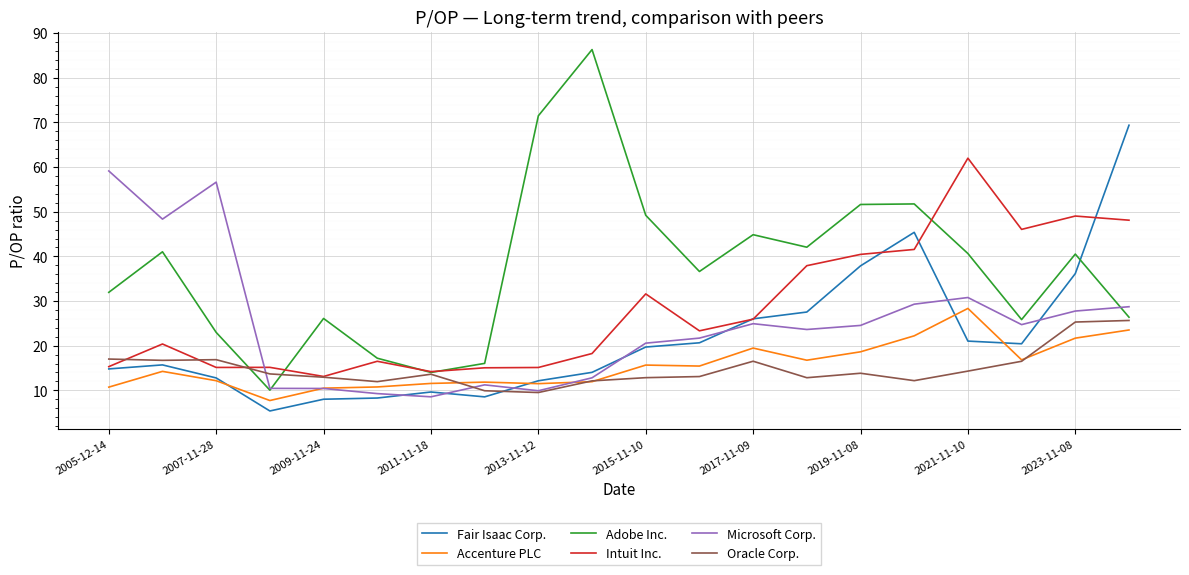

After their last crossing, which series has the higher values: Microsoft Corp. or Accenture PLC?

Microsoft Corp.